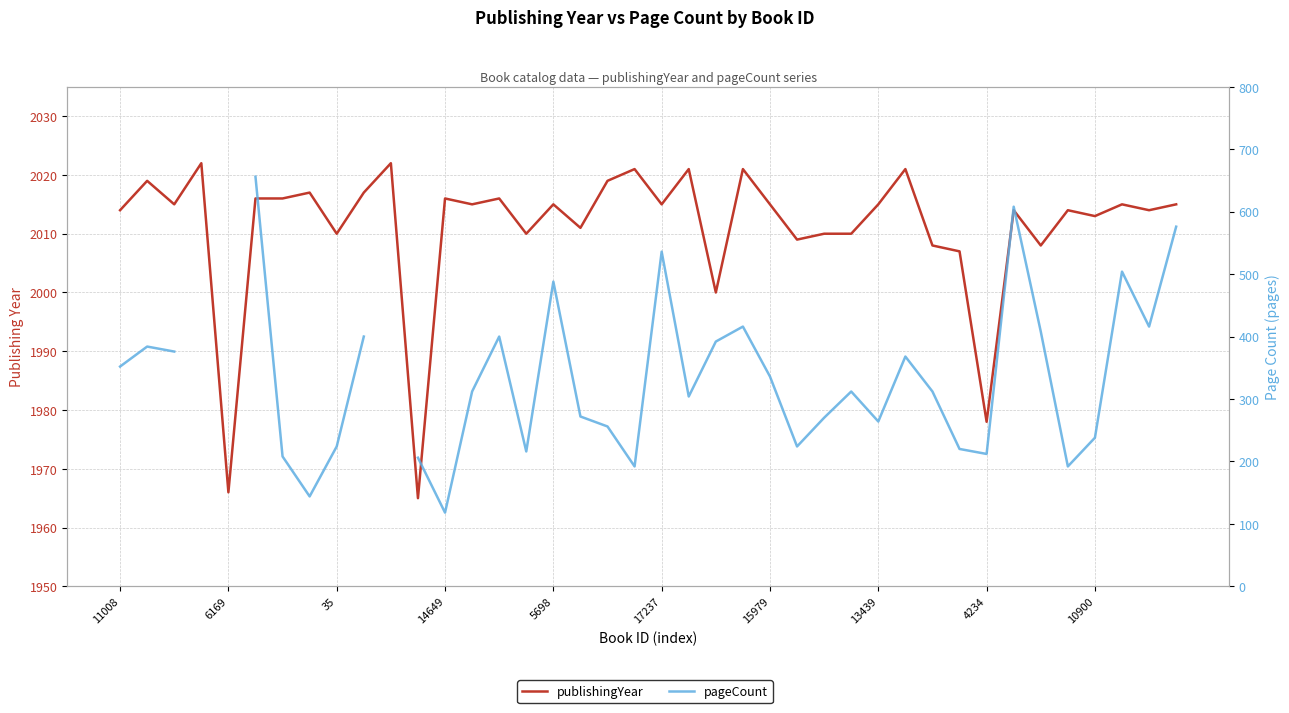

In pageCount, how many points are lower than both neighbors (excluding endpoints)?

10